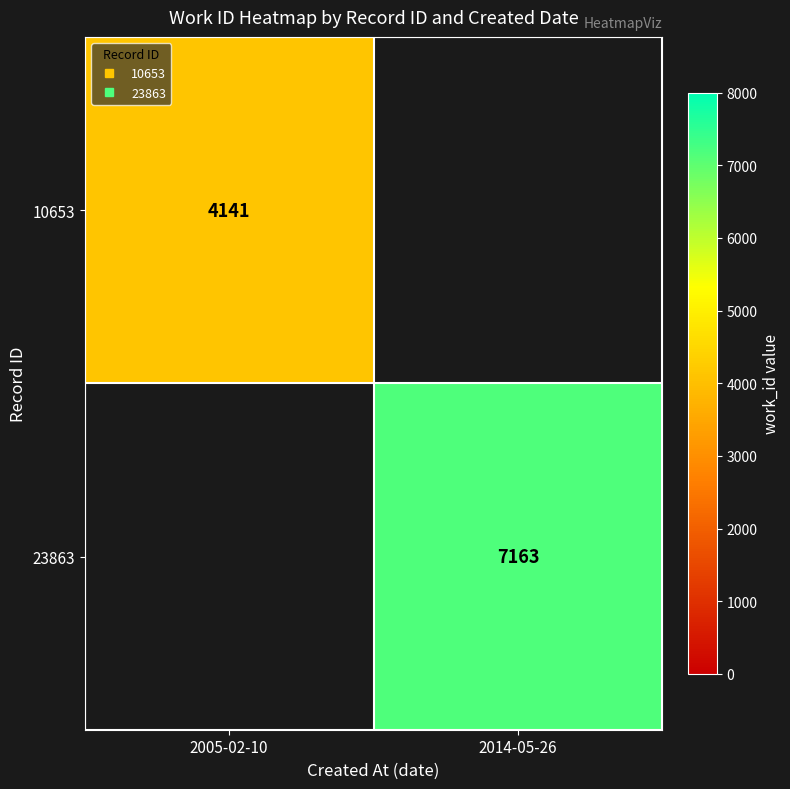

What is the greatest value displayed?

7163.0